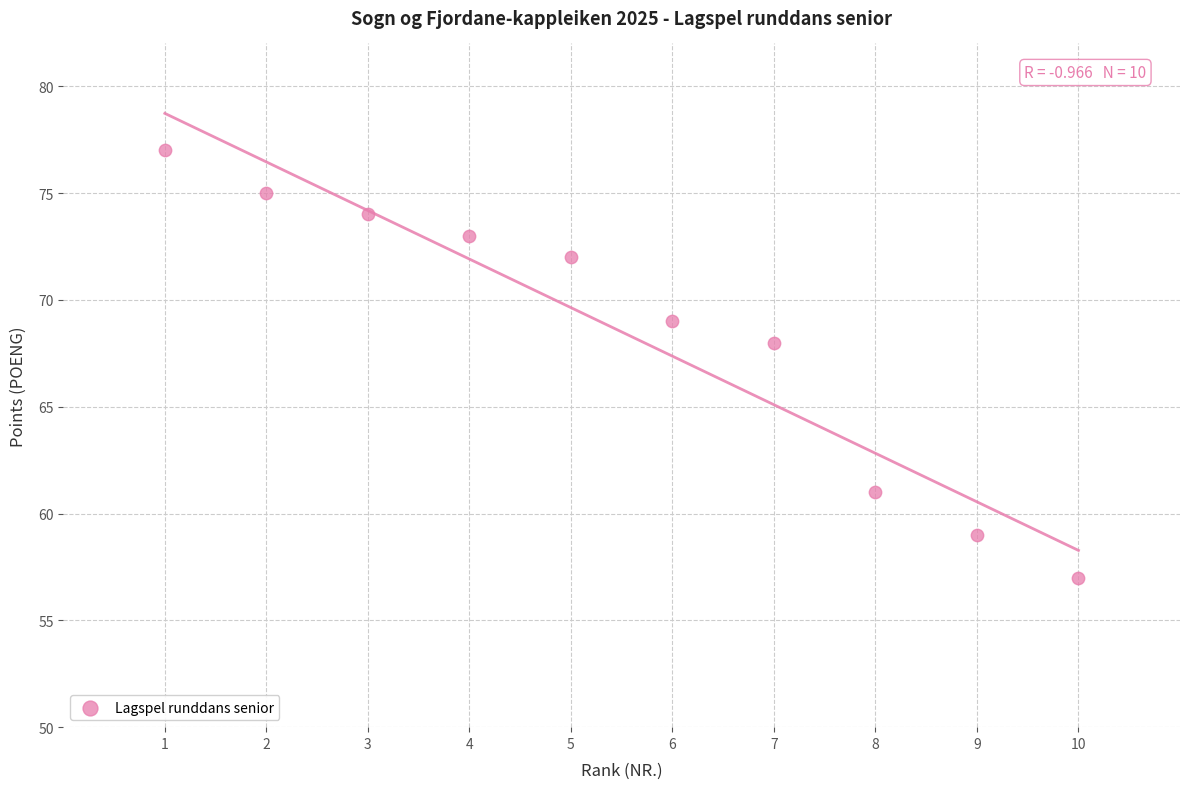

What Y value in the scatter plot is closest to 67?

68